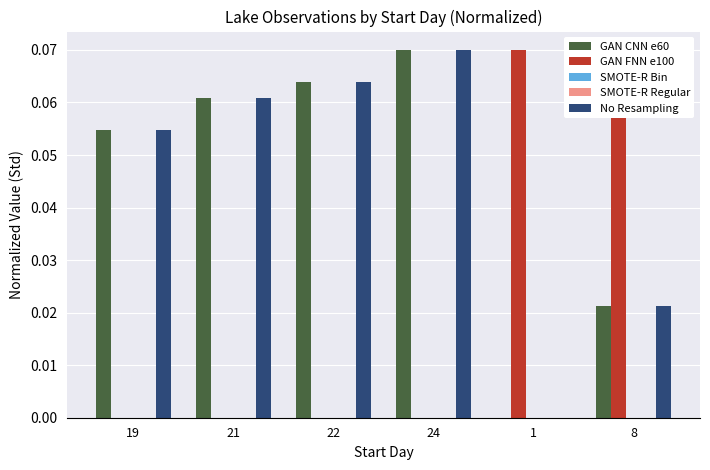

How many bars are there in each group?

5